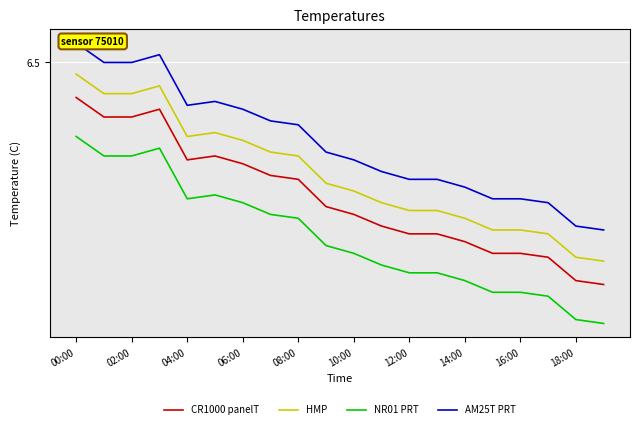

How many interior local valleys does the HMP series have?

1